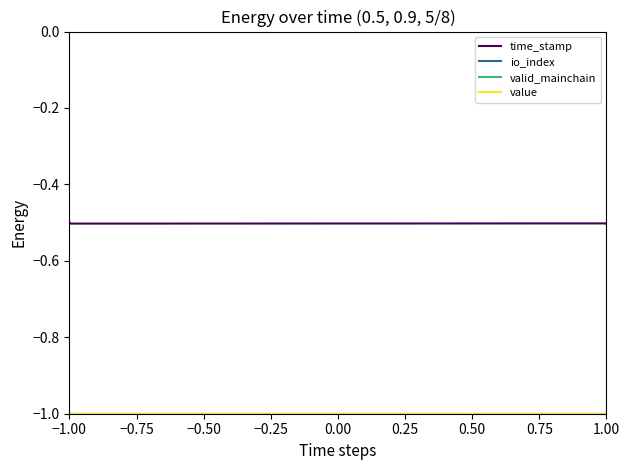

Rank the series by their maximum value, from highest to lowest.

time_stamp, io_index, value, valid_mainchain